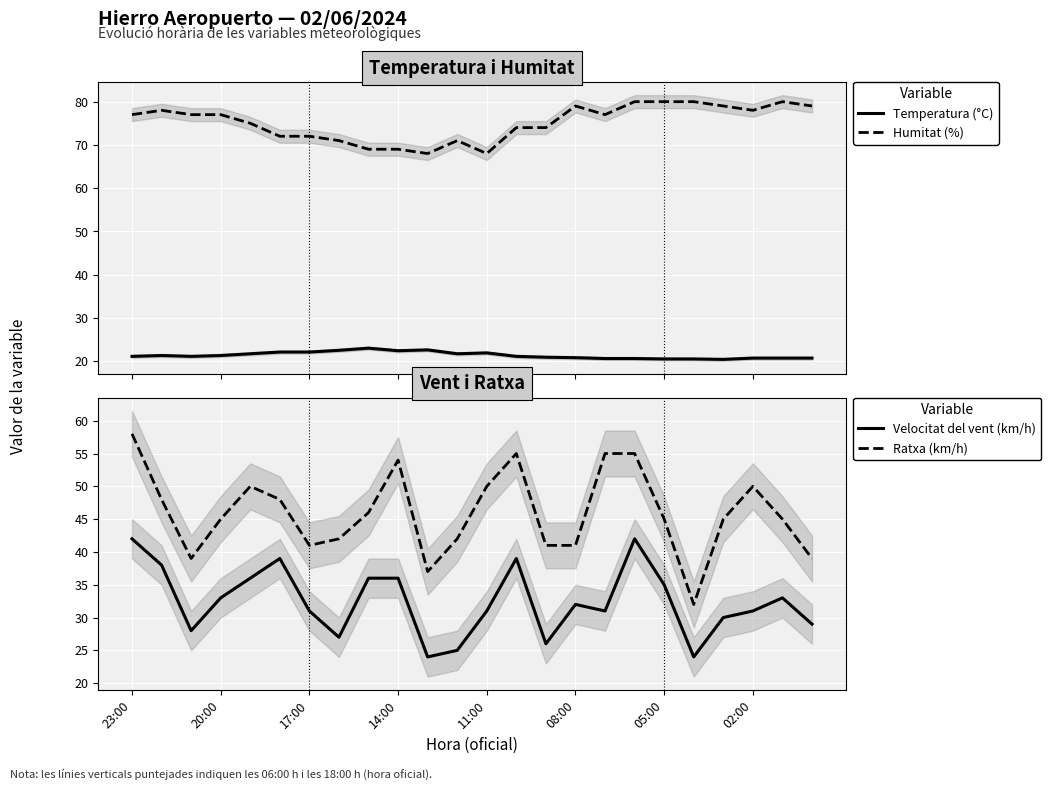

How many interior local valleys does the Ratxa (km/h) series have?

4